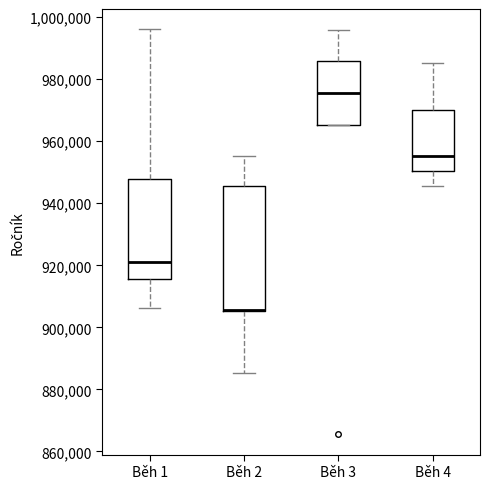

Reading left to right, transcribe this box plot: for each box, give where its median line is, the range the box spans, and where its two whiskers end, as read against the y-axis. The values are not printed on the chart, so give them approximately, as read against the axis.

Běh 1: median 922000, box 916000 to 948000, whiskers 906000 to 996000
Běh 2: median 906000 (drawn on the box's lower edge), box 906000 to 946000, whiskers 886000 to 956000
Běh 3: median 976000, box 966000 to 986000, whiskers 966000 to 996000
Běh 4: median 956000, box 950000 to 970000, whiskers 946000 to 986000